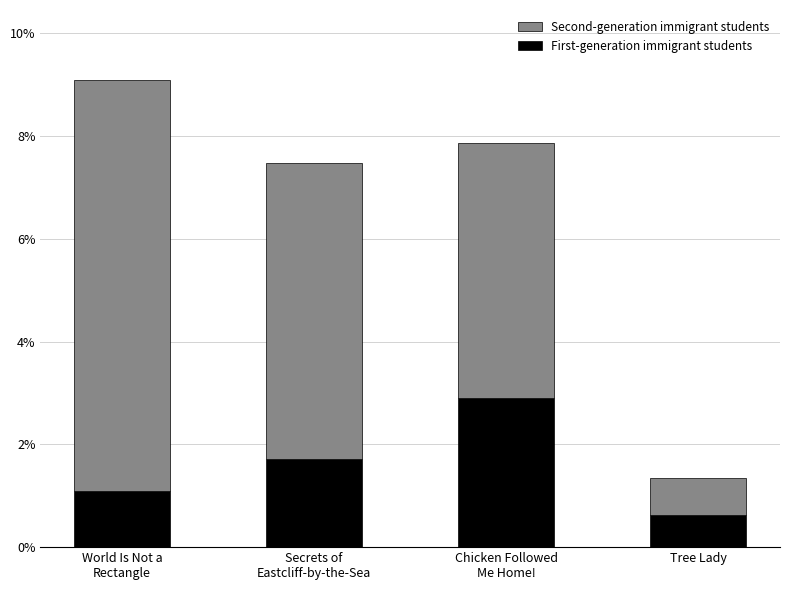

What is the label of the 3rd bar from the left?

Chicken Followed
Me Home!